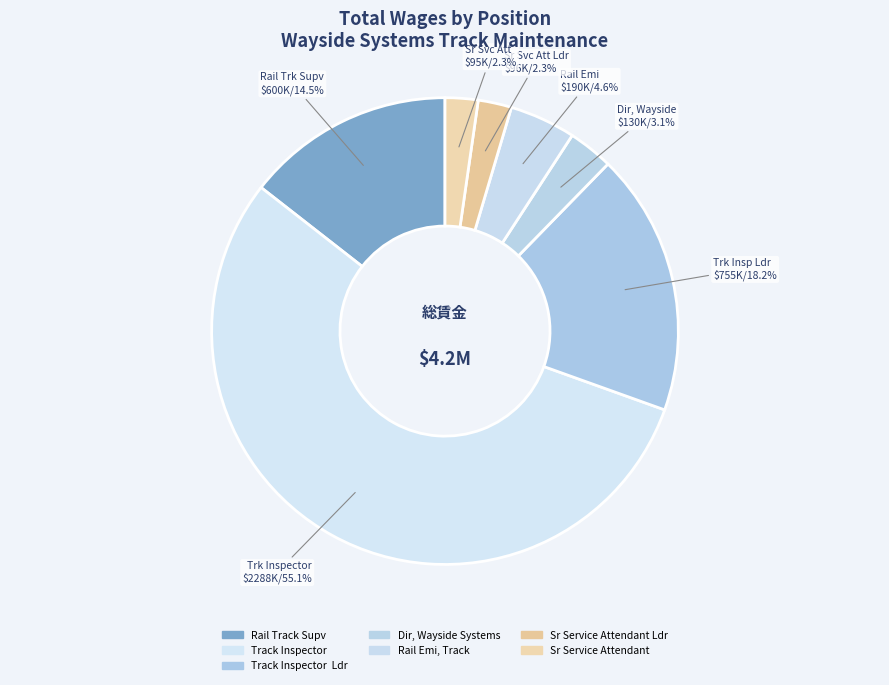

Count the number of slices in the pie.

7